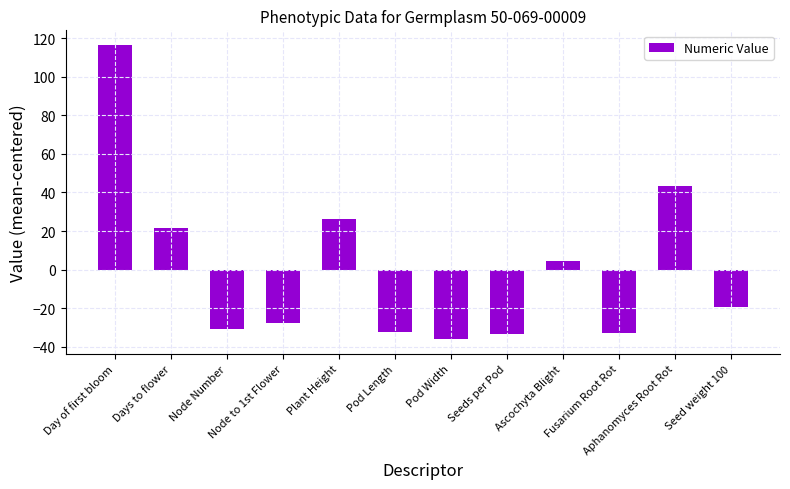

Which label corresponds to the largest value in the chart?

Day of first bloom